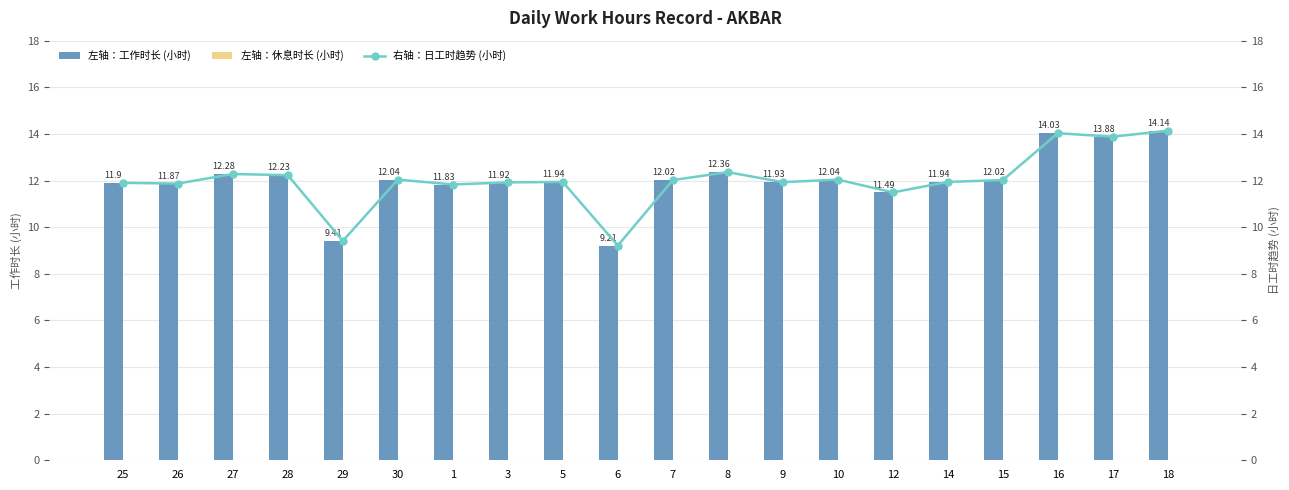

What is the greatest value displayed?

14.1